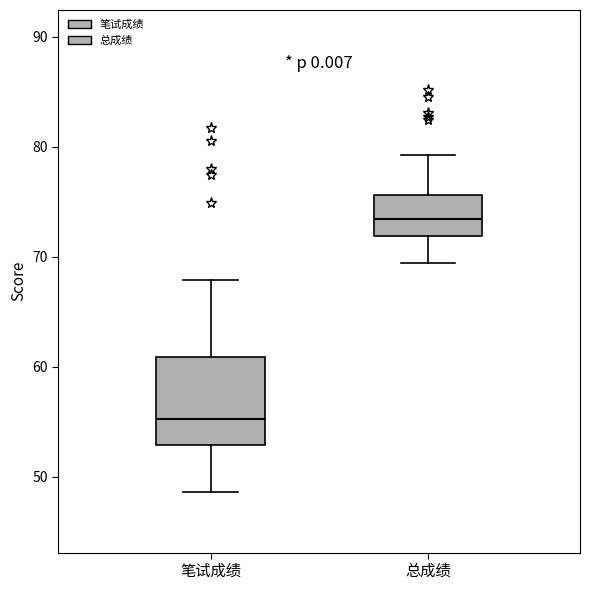

Comparing the boxes themselves (not the whiskers), which one is the tallest?

笔试成绩